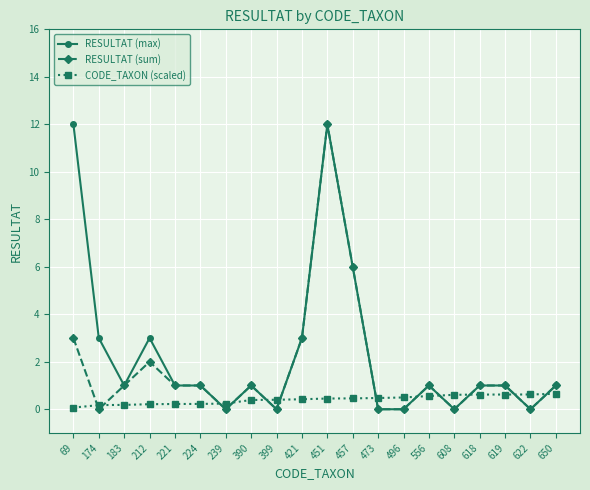

What is the maximum value shown in the chart?

12.0